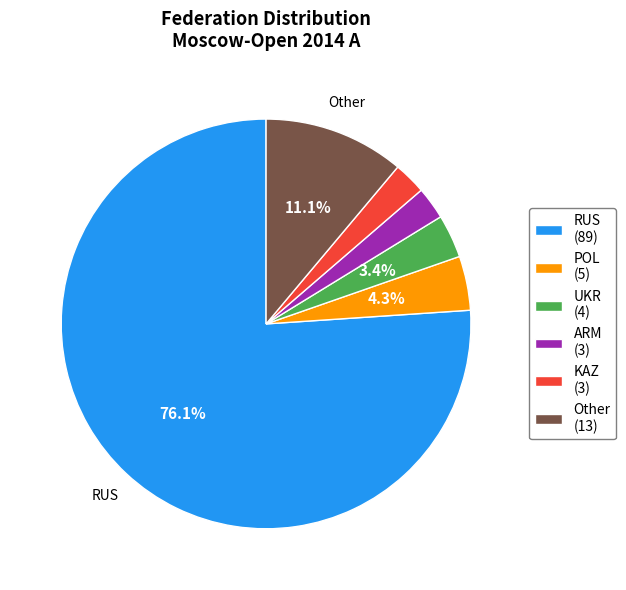

How many slices are in this pie chart?

6